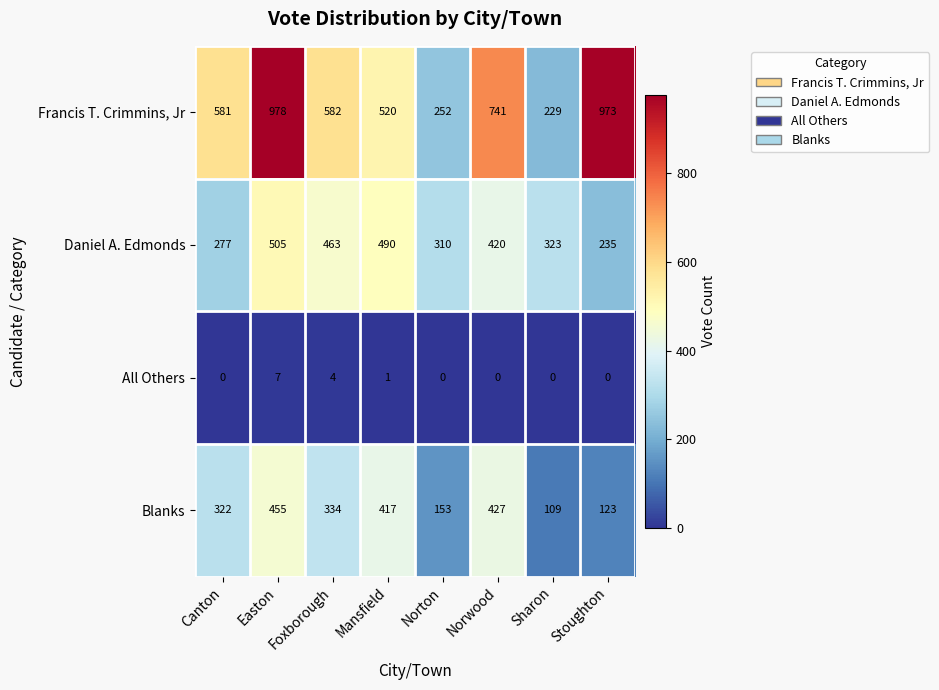

What is the highest value of the Daniel A. Edmonds series?

505